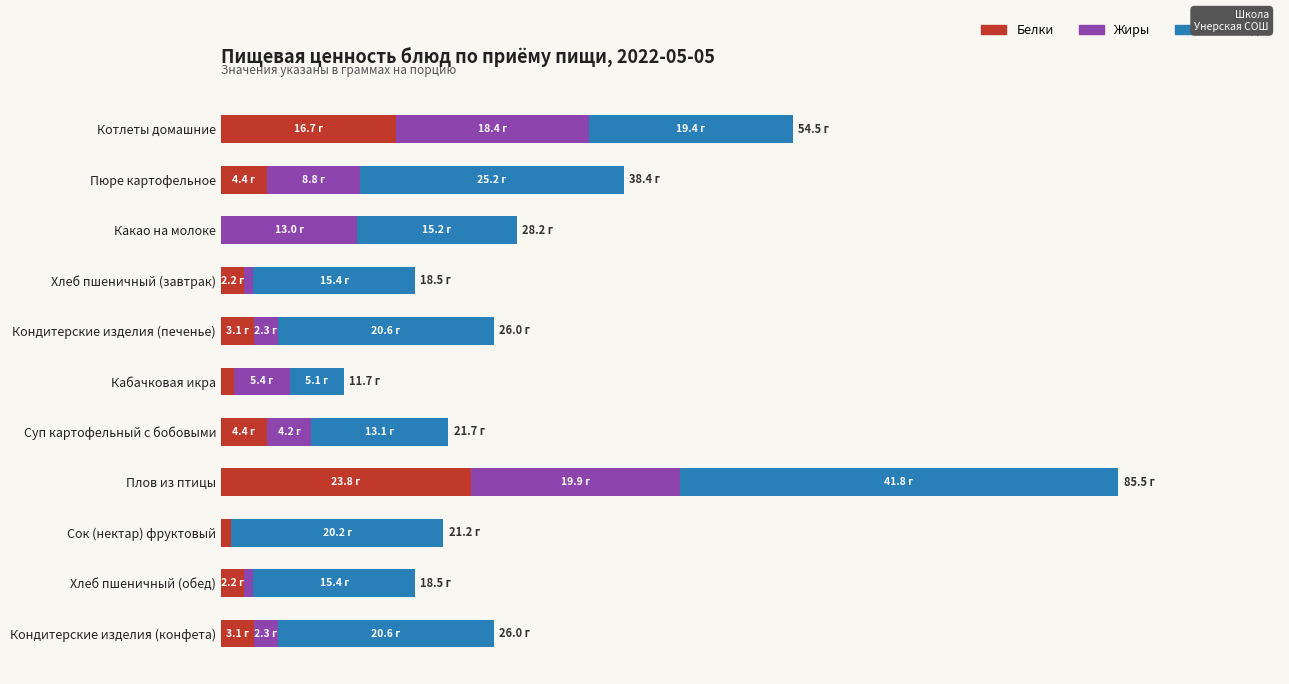

What are all the series names shown in the legend?

Белки, Жиры, Углеводы